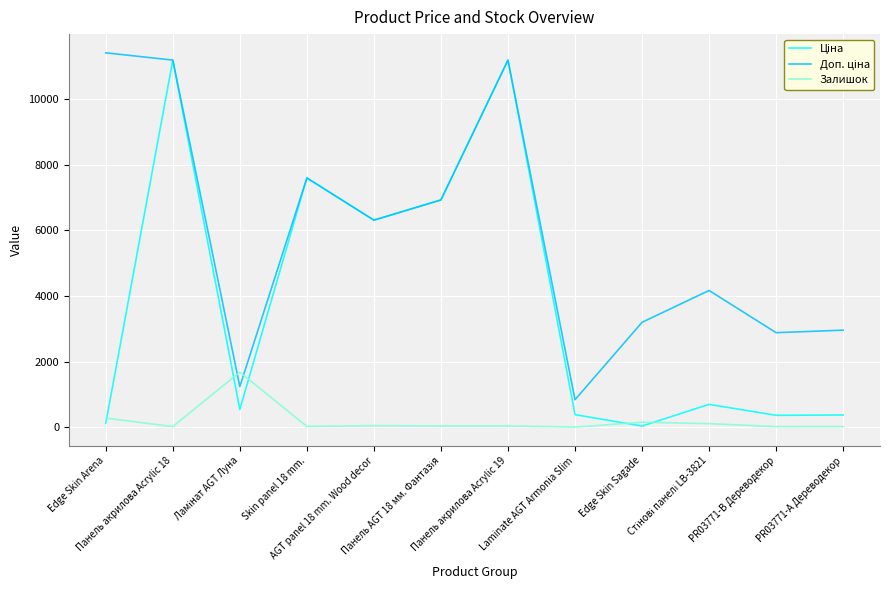

At which category does Залишок reach its first local peak?

Ламінат AGT Луна